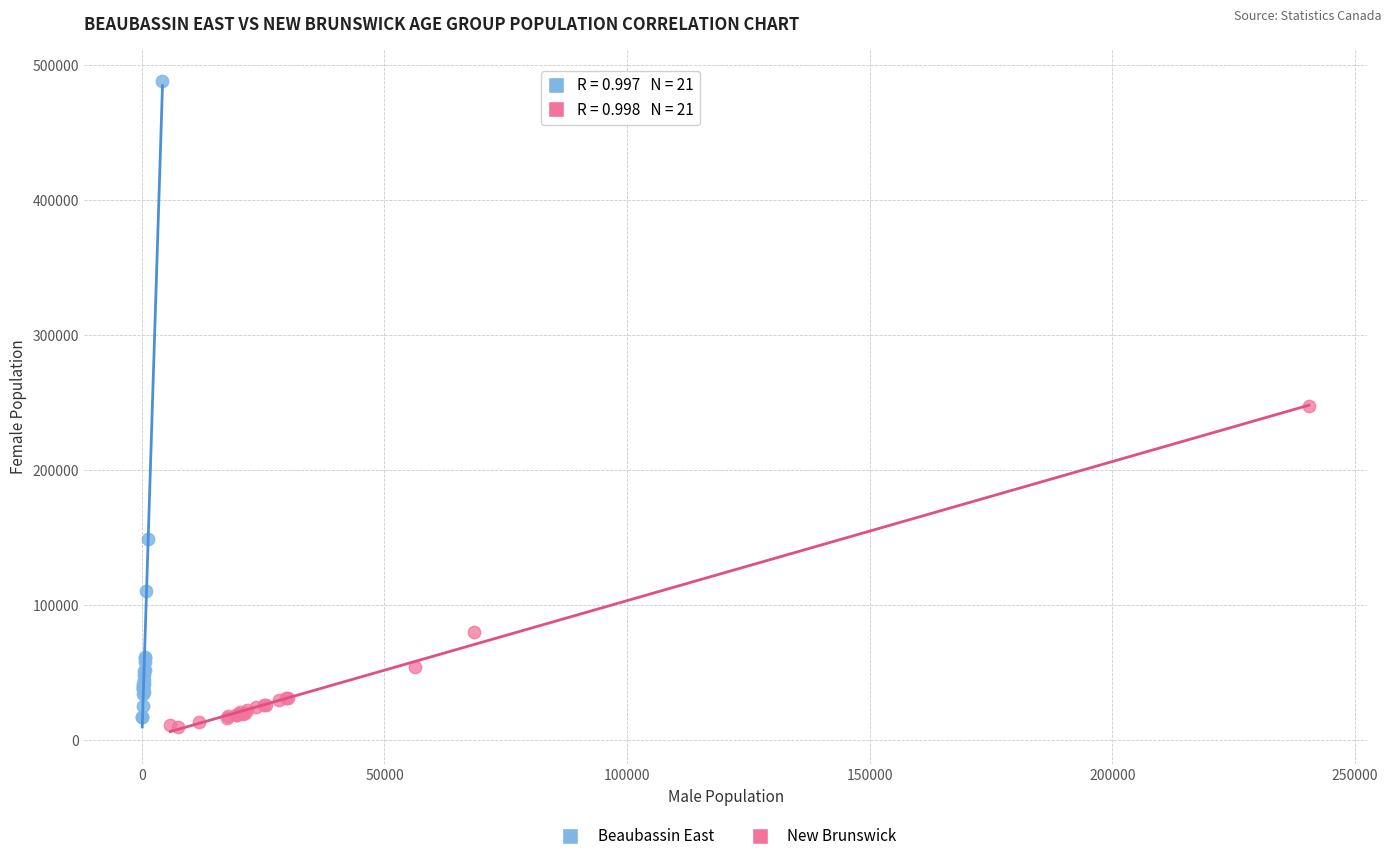

Which series has the widest spread of Y values?

Beaubassin East